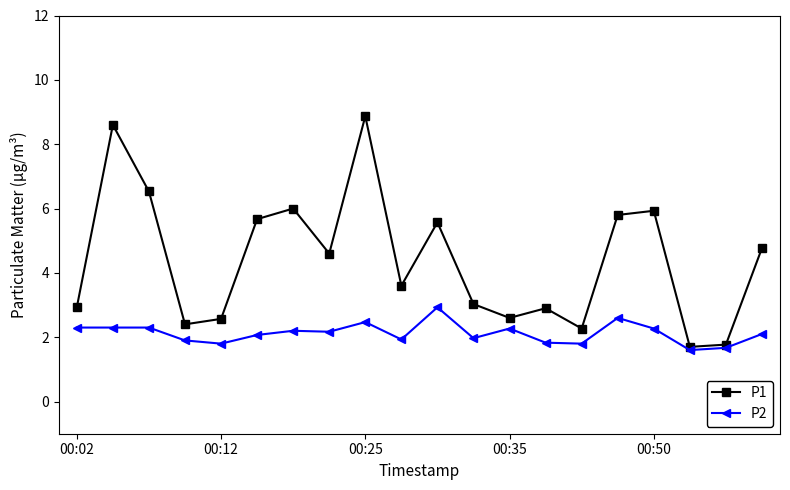

Rank the series by their maximum value, from highest to lowest.

P1, P2